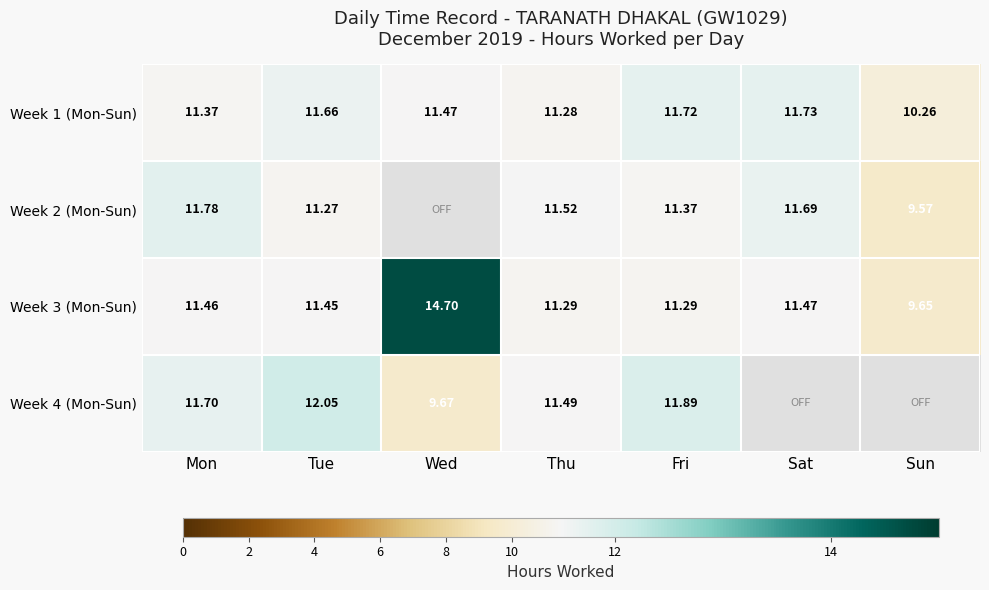

What is the sum of all Week 3 (Mon-Sun) values?

81.3